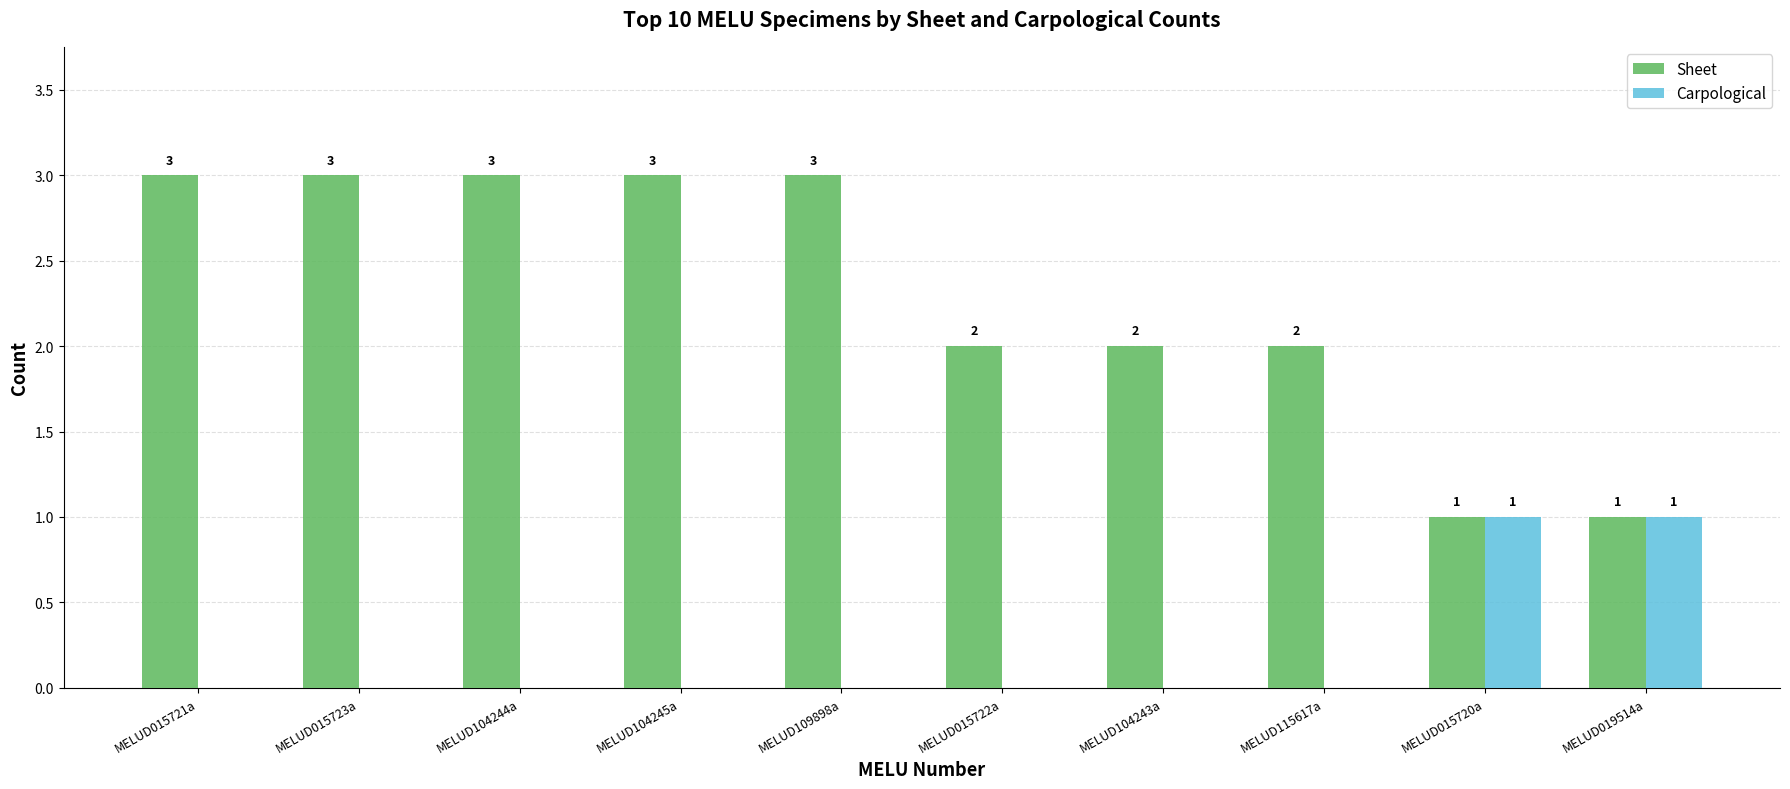

How many values in Carpological are above zero?

2